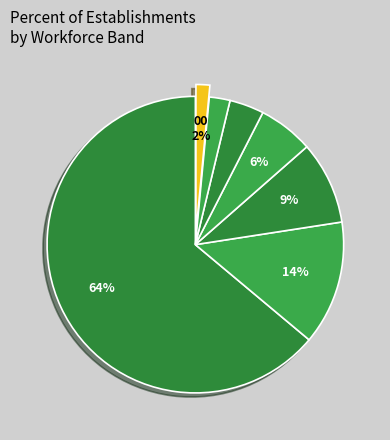

How many slices are in this pie chart?

7